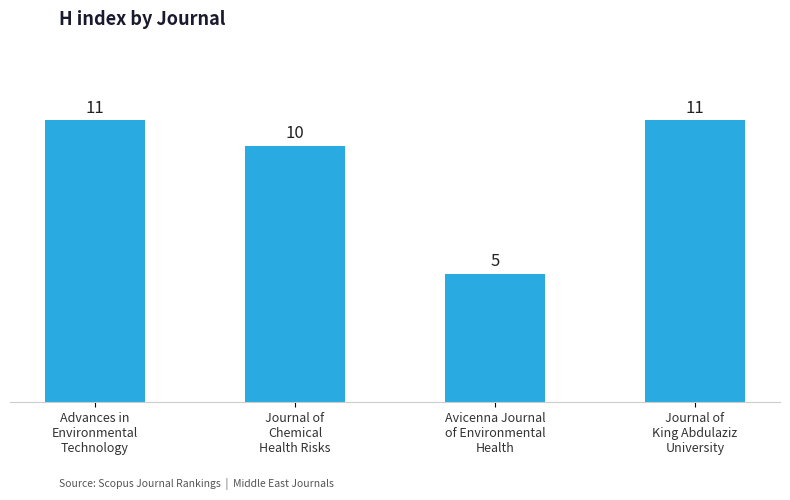

Which category has the lowest value across all series?

Avicenna Journal
of Environmental
Health